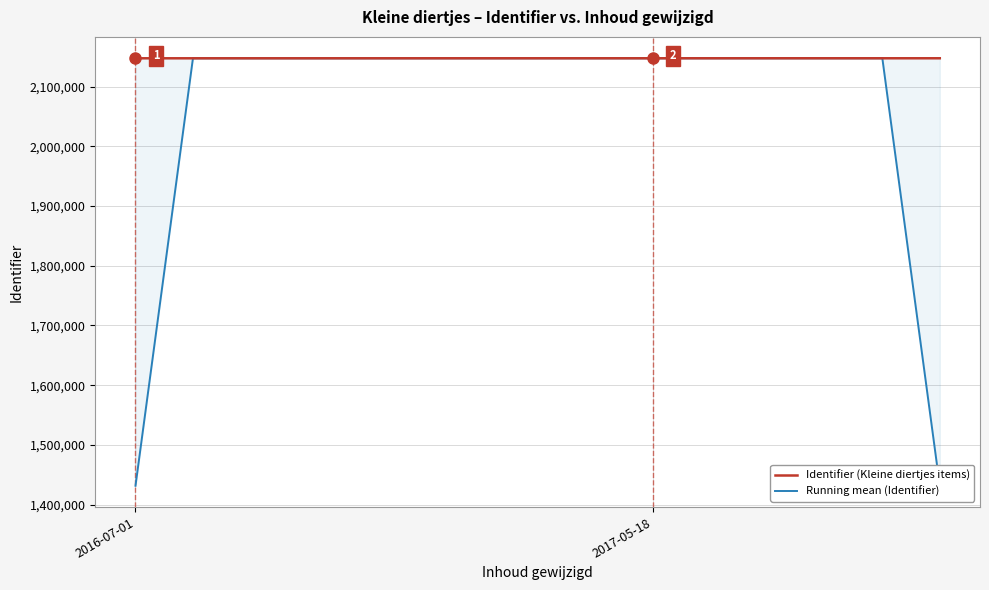

What is the difference between the Running mean (Identifier) values at 5 and 8?

12.3